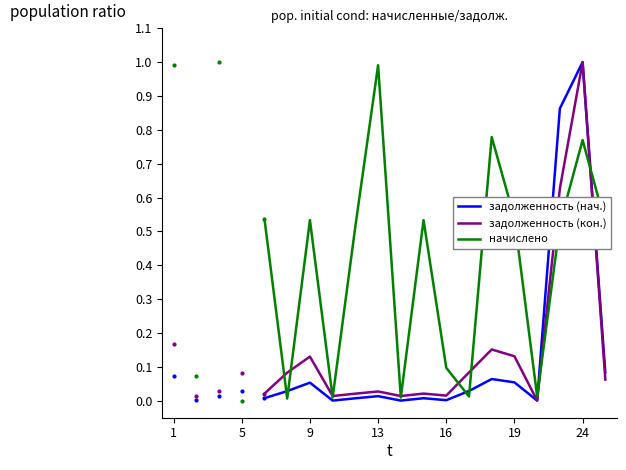

How many lines are shown in the chart?

3